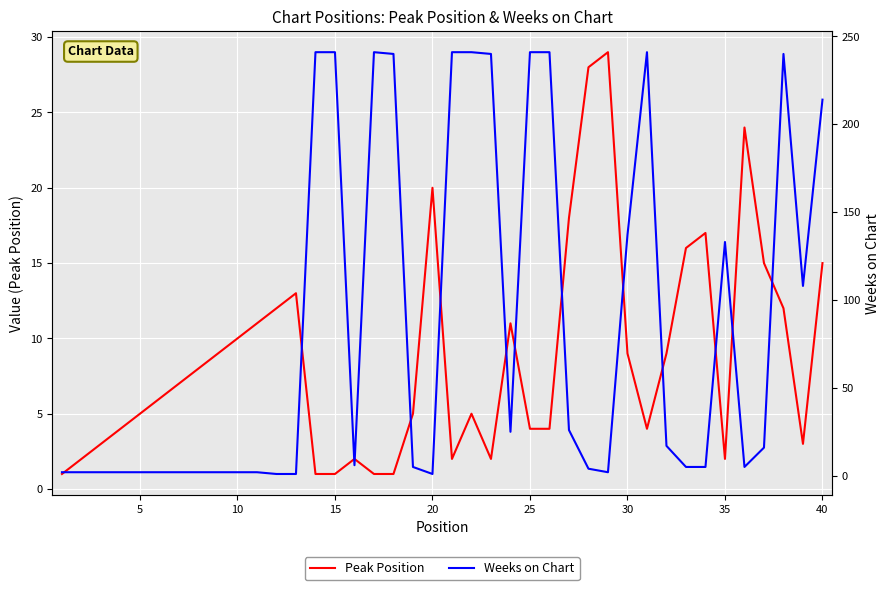

True or false: Peak Position has a value of 39 at 27.

False